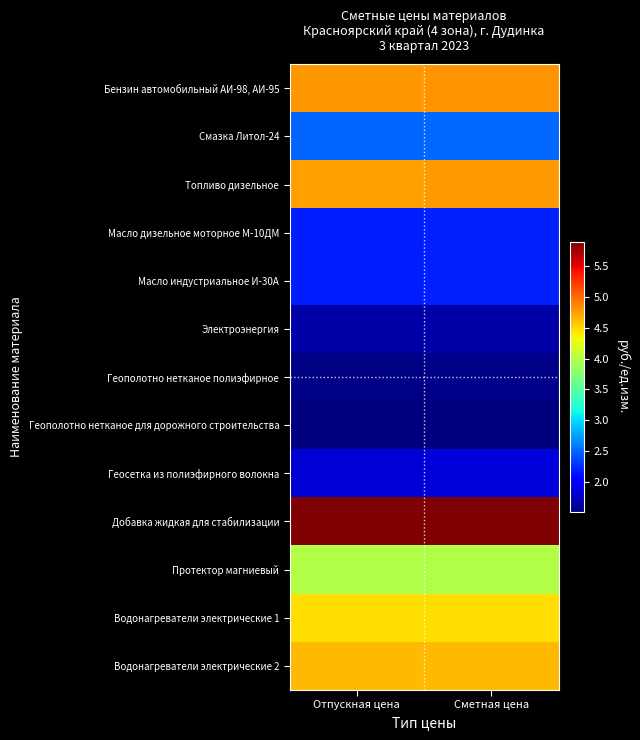

List the series in order of their peak value, highest first.

Добавка жидкая для стабилизации, Бензин автомобильный АИ-98, АИ-95, Топливо дизельное, Водонагреватели электрические 2, Водонагреватели электрические 1, Протектор магниевый, Смазка Литол-24, Масло дизельное моторное М-10ДМ, Масло индустриальное И-30А, Геосетка из полиэфирного волокна, Электроэнергия, Геополотно нетканое полиэфирное, Геополотно нетканое для дорожного строительства